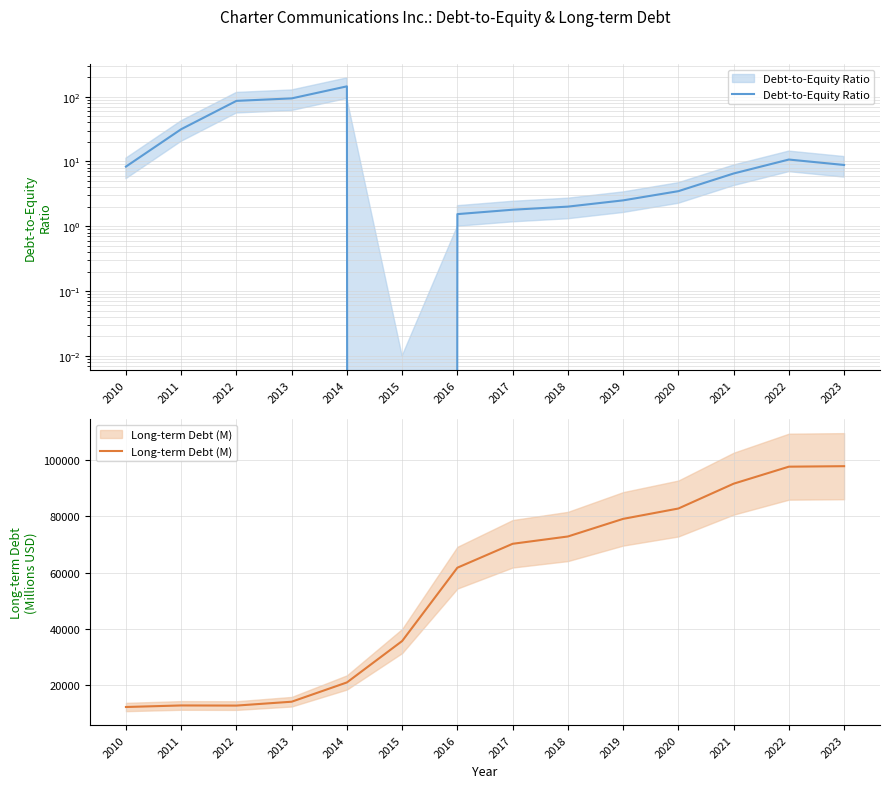

The value of Debt-to-Equity Ratio at 2022 is 4.7. True or false?

False